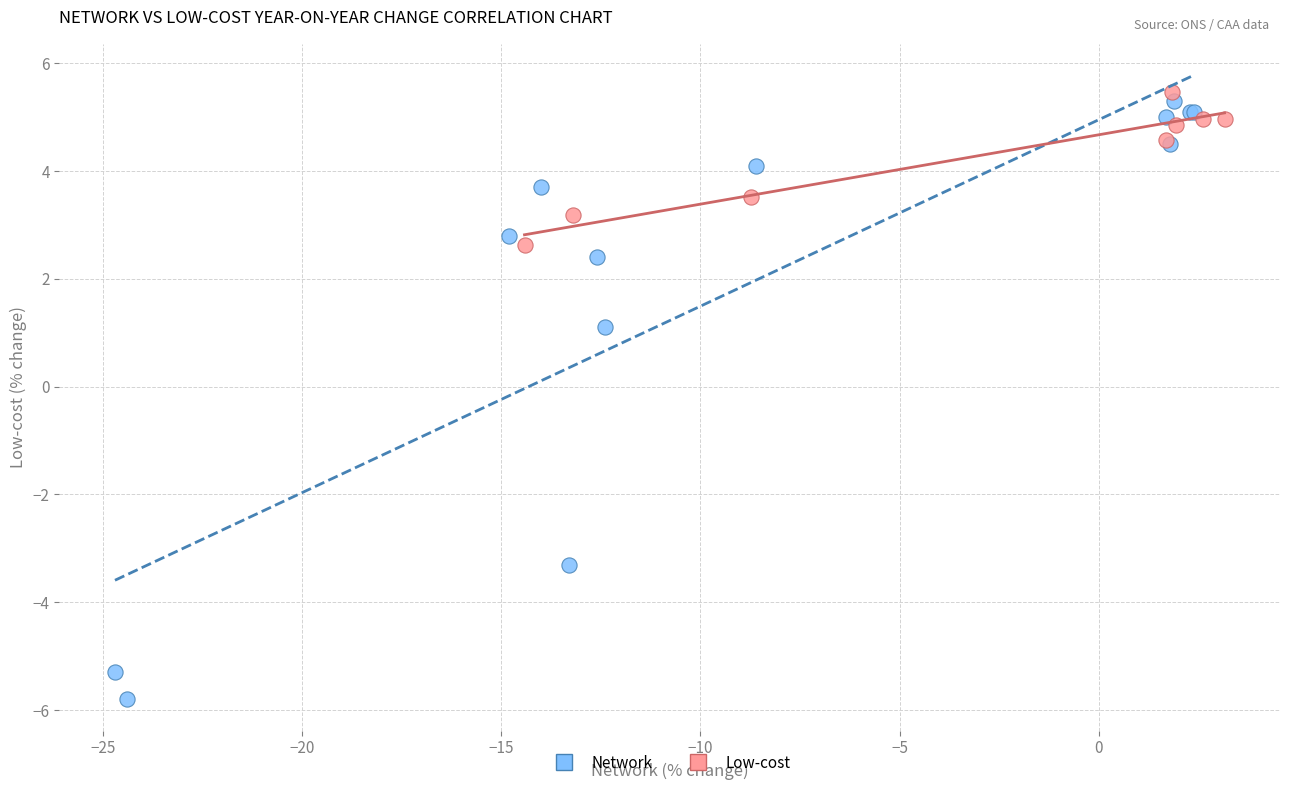

Which series has the widest spread of Y values?

Network